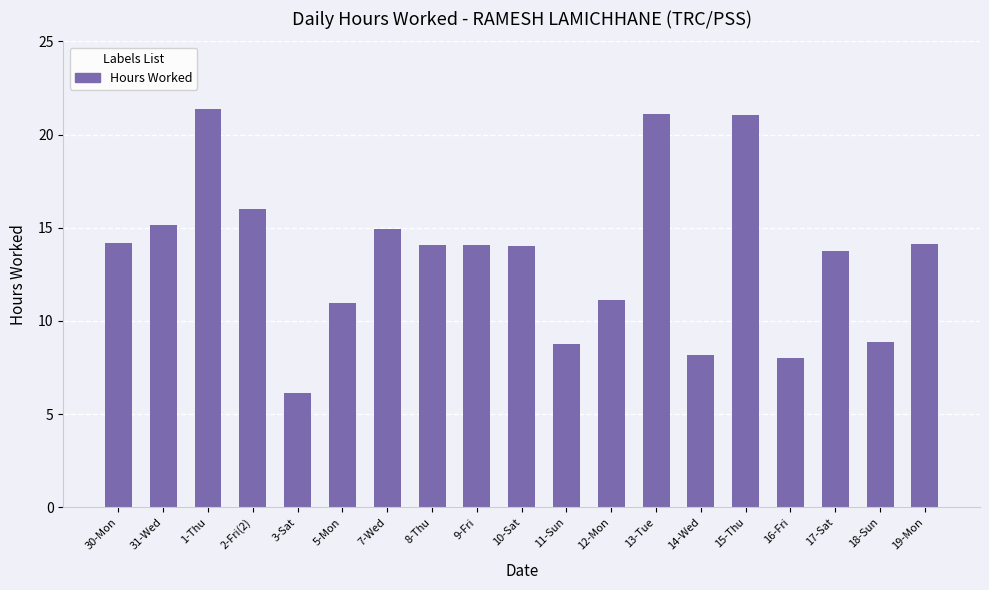

What is the difference between the second highest and minimum values?

15.0